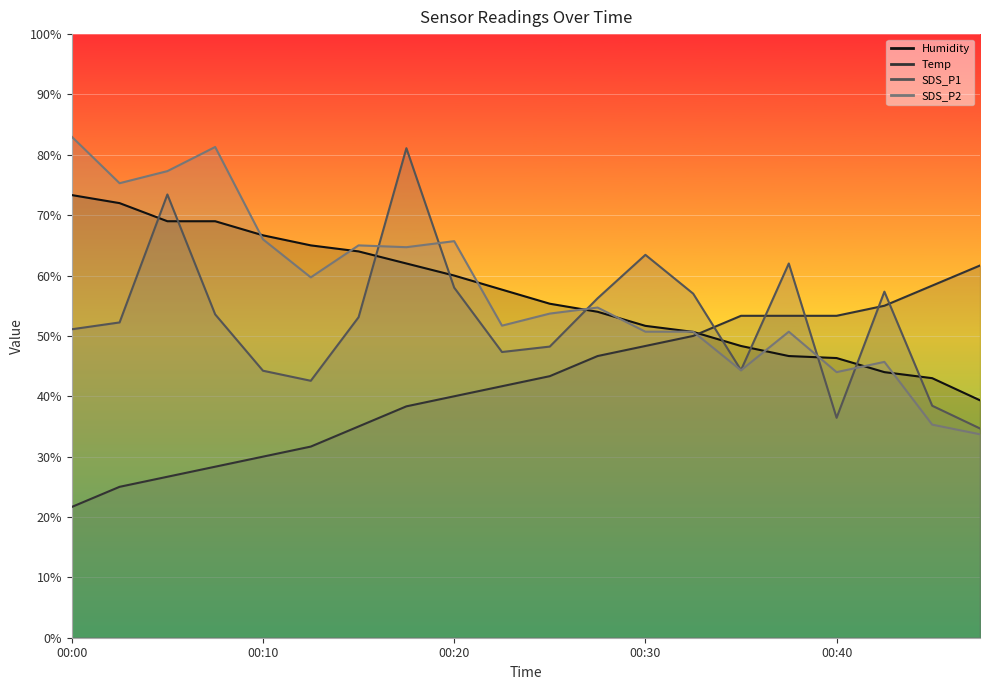

How many lines are shown in the chart?

4